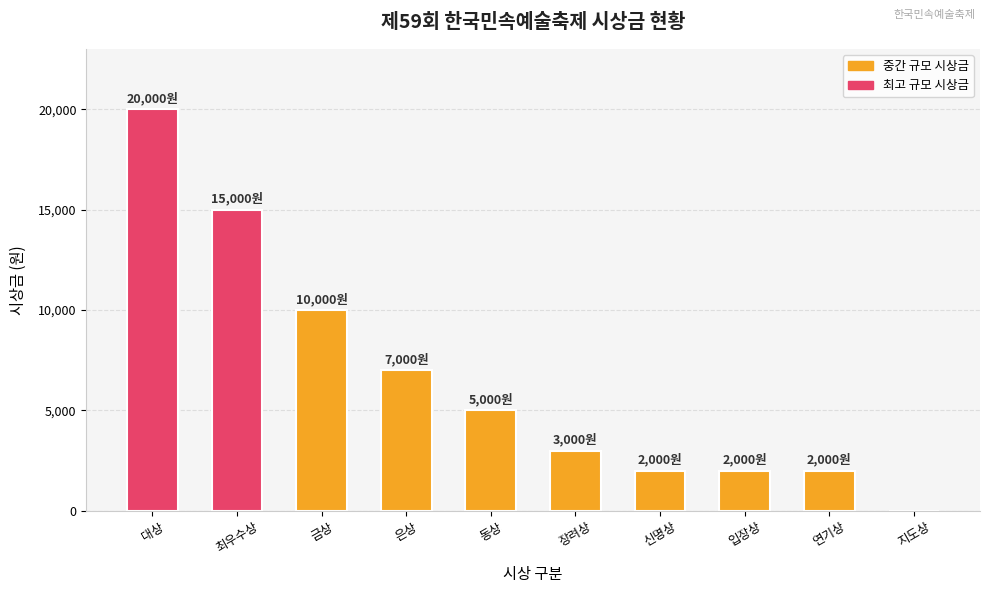

Count the number of data series in this chart.

1